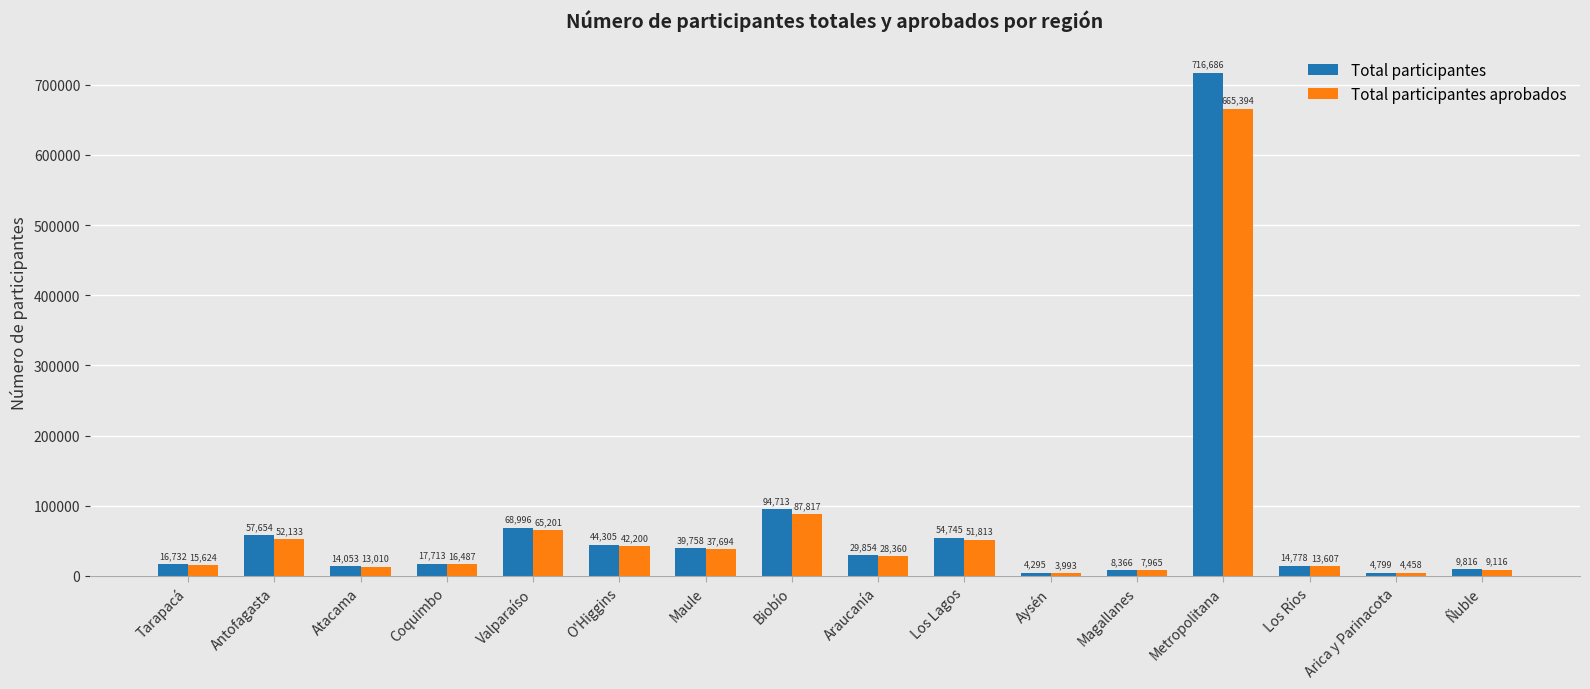

At how many categories does at least one series exceed 328803?

1